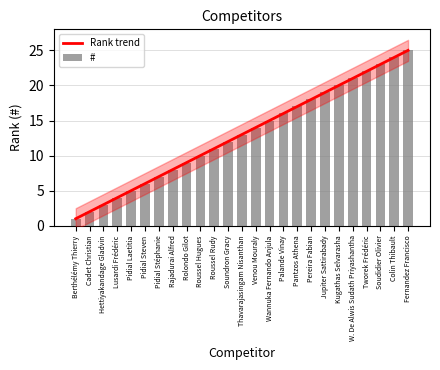

Reading left to right, extract all data points from this chart.

Rank trend: Berthélémy Thierry=1	Cadet Christian=2	Hettiyakandage Gladvin=3	Lusardi Frédéric=4	Pidial Laetitia=5	Pidial Steven=6	Pidial Stéphanie=7	Rajadurai Alfred=8	Rolondo Gilot=9	Roussel Hugues=10	Roussel Rudy=11	Soundron Gracy=12	Thavarajasingam Nisanthan=13	Venou Mouraly=14	Wannuka Fernando Anjula=15	Palande Vinay=16	Pantzos Athena=17	Pereira Fabian=18	Jupiter Sattirabady=19	Kugathas Selvarasha=20	W. De Alwis Sudath Priyashantha=21	Tworek Frédéric=22	Soudidier Olivier=23	Colin Thibault=24	Fernandez Francisco=25
#: Berthélémy Thierry=1	Cadet Christian=2	Hettiyakandage Gladvin=3	Lusardi Frédéric=4	Pidial Laetitia=5	Pidial Steven=6	Pidial Stéphanie=7	Rajadurai Alfred=8	Rolondo Gilot=9	Roussel Hugues=10	Roussel Rudy=11	Soundron Gracy=12	Thavarajasingam Nisanthan=13	Venou Mouraly=14	Wannuka Fernando Anjula=15	Palande Vinay=16	Pantzos Athena=17	Pereira Fabian=18	Jupiter Sattirabady=19	Kugathas Selvarasha=20	W. De Alwis Sudath Priyashantha=21	Tworek Frédéric=22	Soudidier Olivier=23	Colin Thibault=24	Fernandez Francisco=25